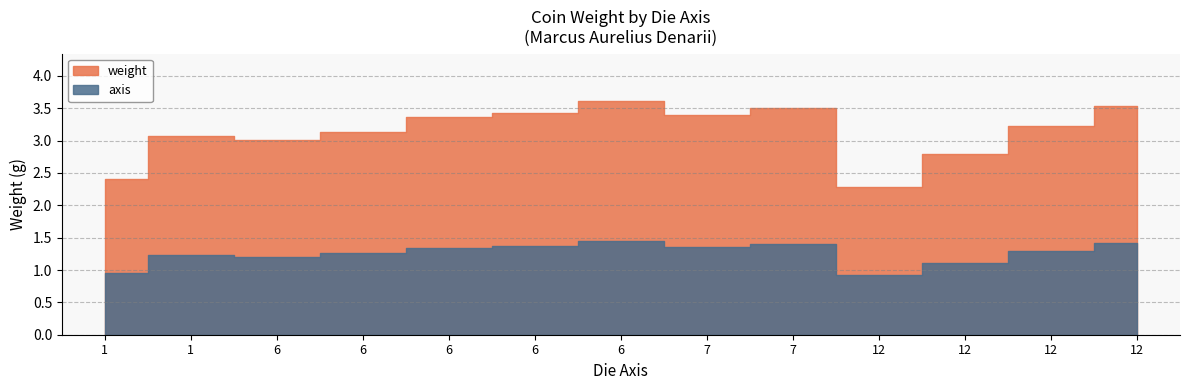

Which label corresponds to the largest value in the chart?

6